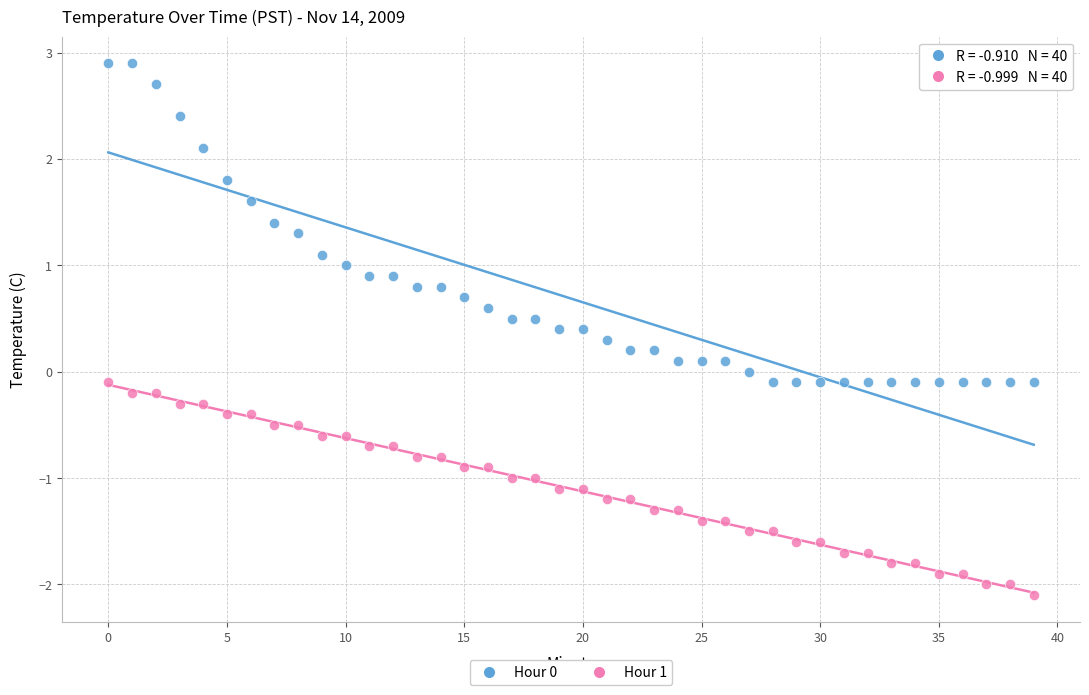

Which series contains the highest Y value?

Hour 0